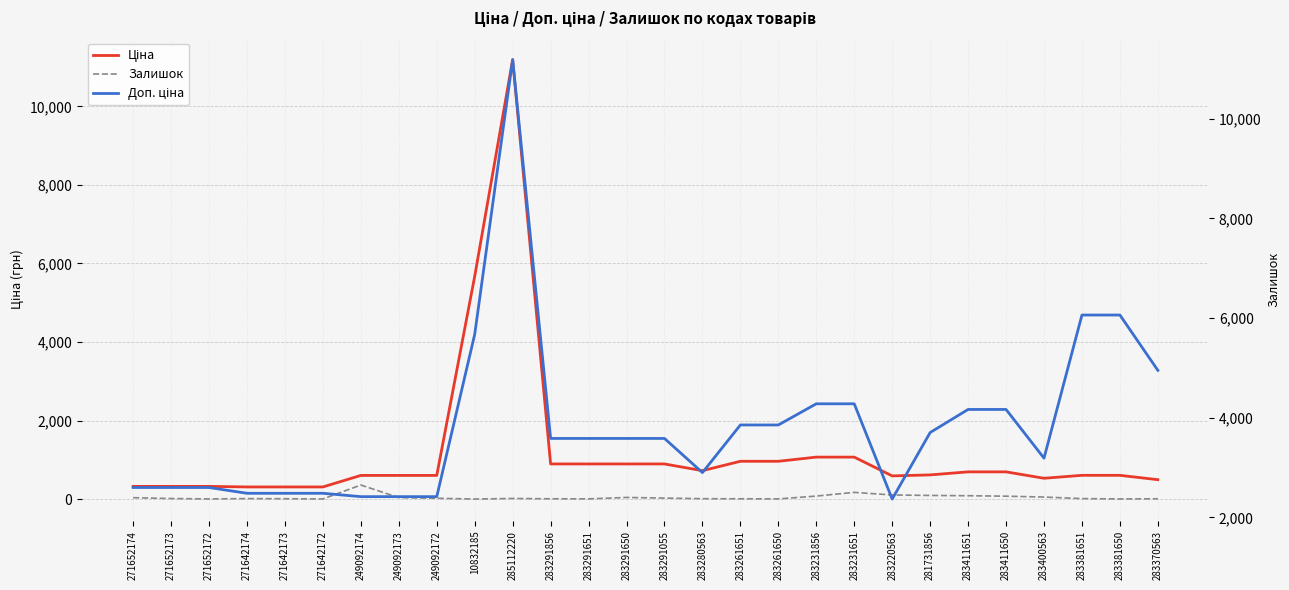

Reading left to right, list all the values displayed in this chart.

Ціна: 271652174=324.8	271652173=324.8	271652172=324.8	271642174=310.3	271642173=310.3	271642172=310.3	249092174=603.7	249092173=603.7	249092172=603.7	10832185=5673.8	285112220=11188.2	283291856=895.9	283291651=895.9	283291650=895.9	283291055=895.9	283280563=724.5	283261651=963.5	283261650=963.5	283231856=1069.8	283231651=1069.8	283220563=591.6	281731856=617.0	283411651=694.3	283411650=694.3	283400563=531.3	283381651=606.1	283381650=606.1	283370563=495.0
Залишок: 271652174=37.0	271652173=15.0	271652172=5.0	271642174=14.0	271642173=10.0	271642172=5.0	249092174=359.0	249092173=39.0	249092172=22.0	10832185=2.0	285112220=17.0	283291856=9.0	283291651=7.0	283291650=43.0	283291055=27.0	283280563=11.0	283261651=9.0	283261650=6.0	283231856=78.0	283231651=172.0	283220563=106.0	281731856=94.0	283411651=87.0	283411650=75.0	283400563=53.0	283381651=14.0	283381650=5.0	283370563=9.0
Доп. ціна: 271652174=2598.3	271652173=2598.3	271652172=2598.3	271642174=2482.4	271642173=2482.4	271642172=2482.4	249092174=2414.8	249092173=2414.8	249092172=2414.8	10832185=5673.8	285112220=11188.2	283291856=3583.6	283291651=3583.6	283291650=3583.6	283291055=3583.6	283280563=2897.8	283261651=3854.0	283261650=3854.0	283231856=4279.1	283231651=4279.1	283220563=2366.5	281731856=3701.9	283411651=4165.6	283411650=4165.6	283400563=3187.6	283381651=6061.2	283381650=6061.2	283370563=4950.4